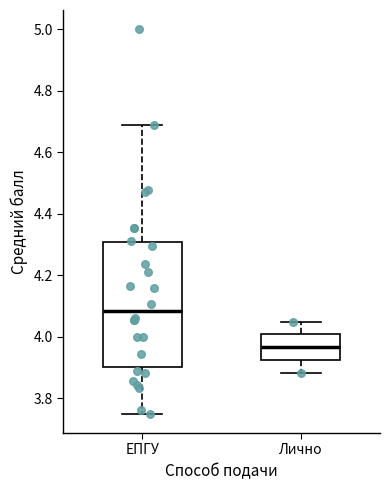

Which box has the lowest median line?

Лично